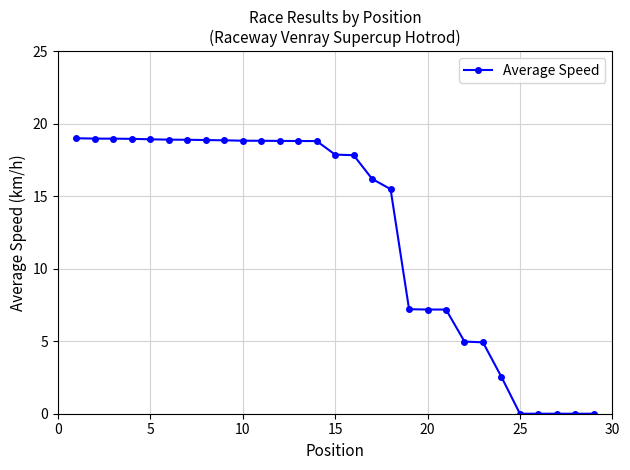

What is the value of the 8th point from the left?

18.9